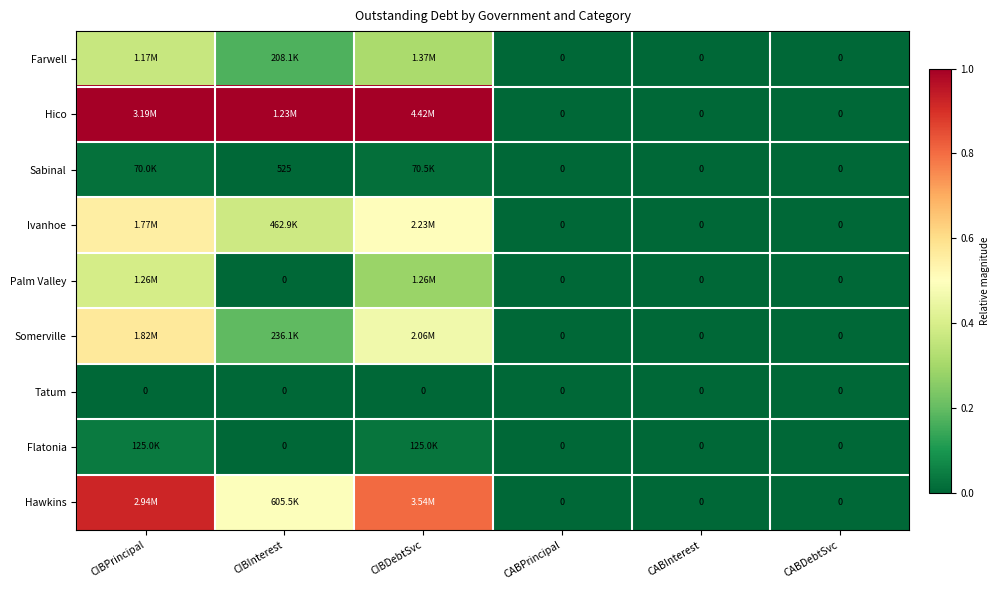

How many values in Hico are above zero?

3